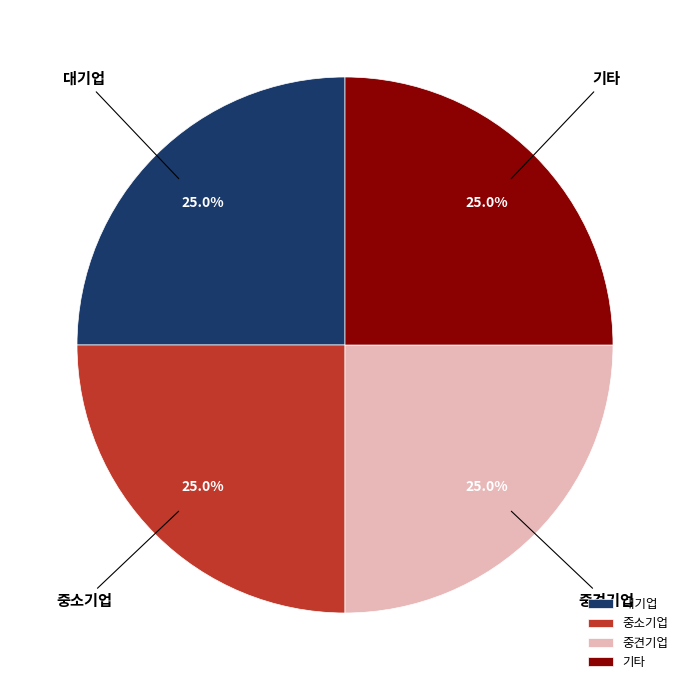

To the nearest percent, what is the difference between the 기타 and 중견기업 slice percentages?

0%